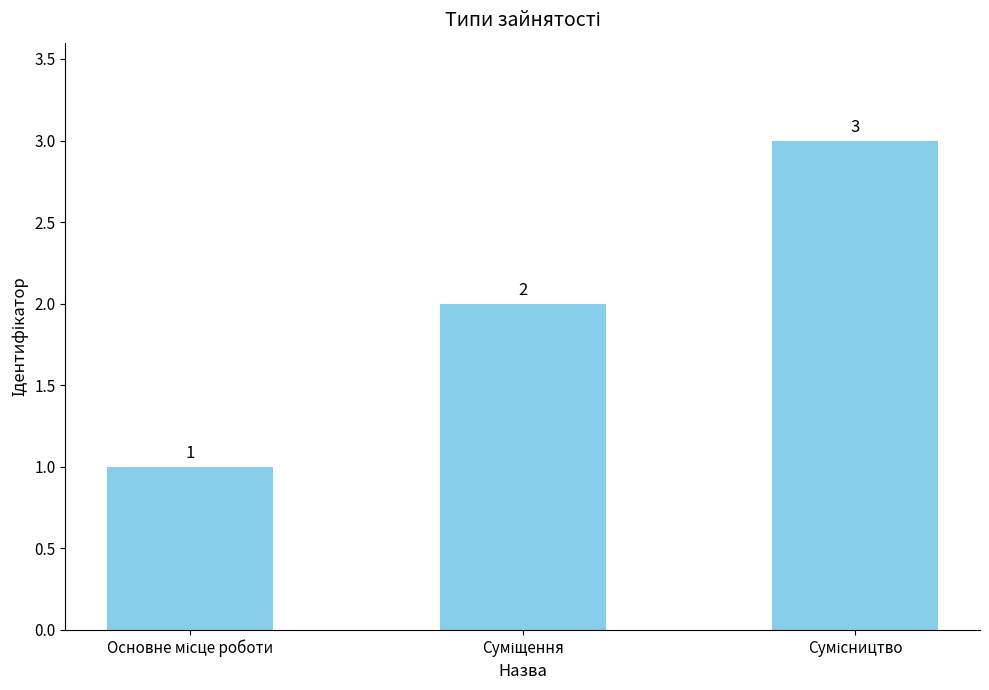

What is the maximum value shown in the chart?

3